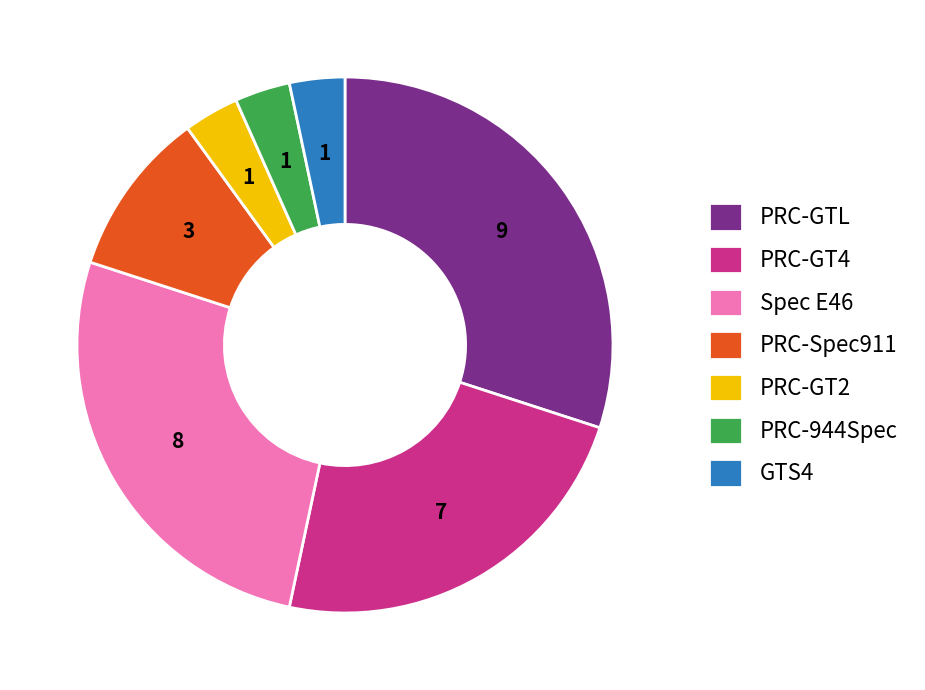

Which category has the biggest portion of the pie?

PRC-GTL